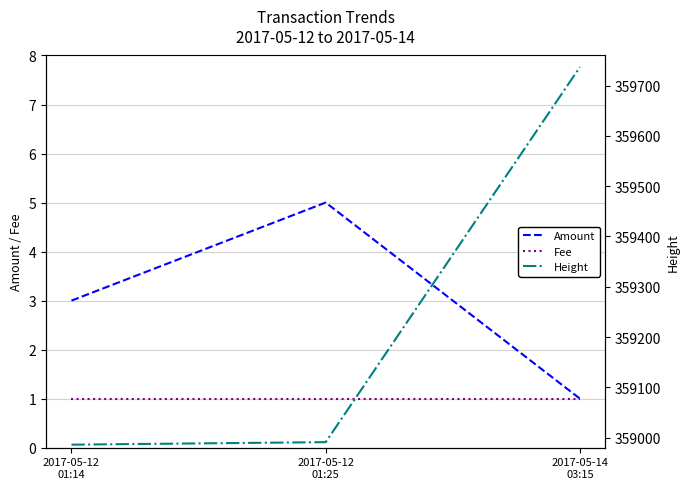

At 2017-05-14
03:15, list the series in order from smallest to largest.

Amount, Fee, Height